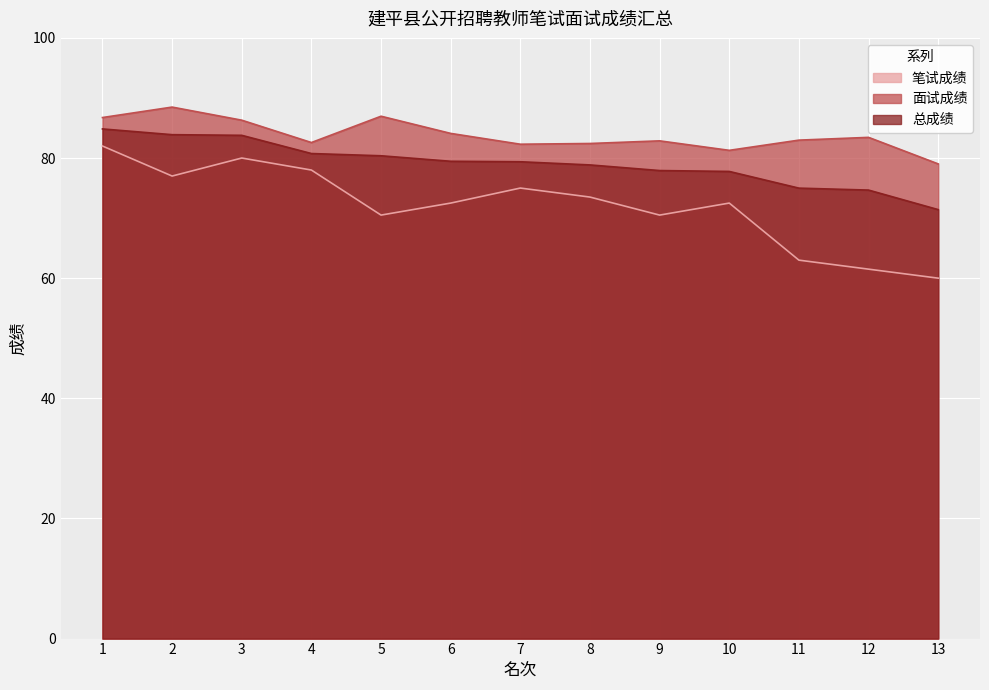

Reading left to right, what are all the values shown in this chart?

笔试成绩: 82.0	77.0	80.0	78.0	70.5	72.5	75.0	73.5	70.5	72.5	63.0	61.5	60.0
面试成绩: 86.7	88.5	86.3	82.6	87.0	84.1	82.3	82.4	82.9	81.3	83.0	83.4	79.0
总成绩: 84.8	83.9	83.8	80.7	80.4	79.5	79.4	78.9	77.9	77.8	75.0	74.7	71.4